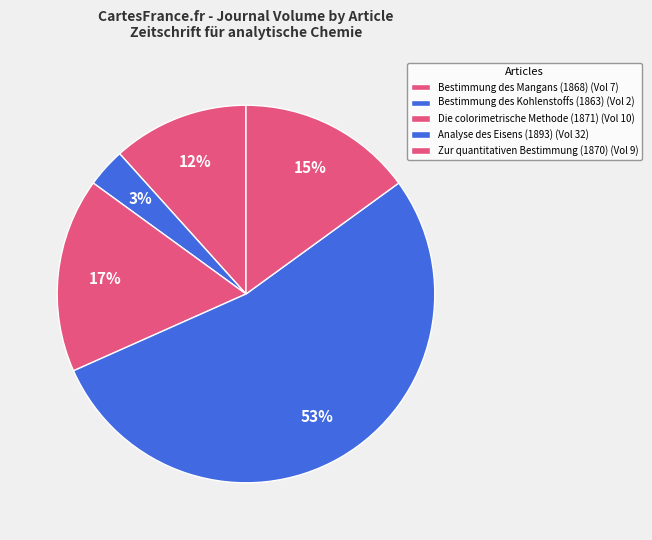

Count the number of slices in the pie.

5